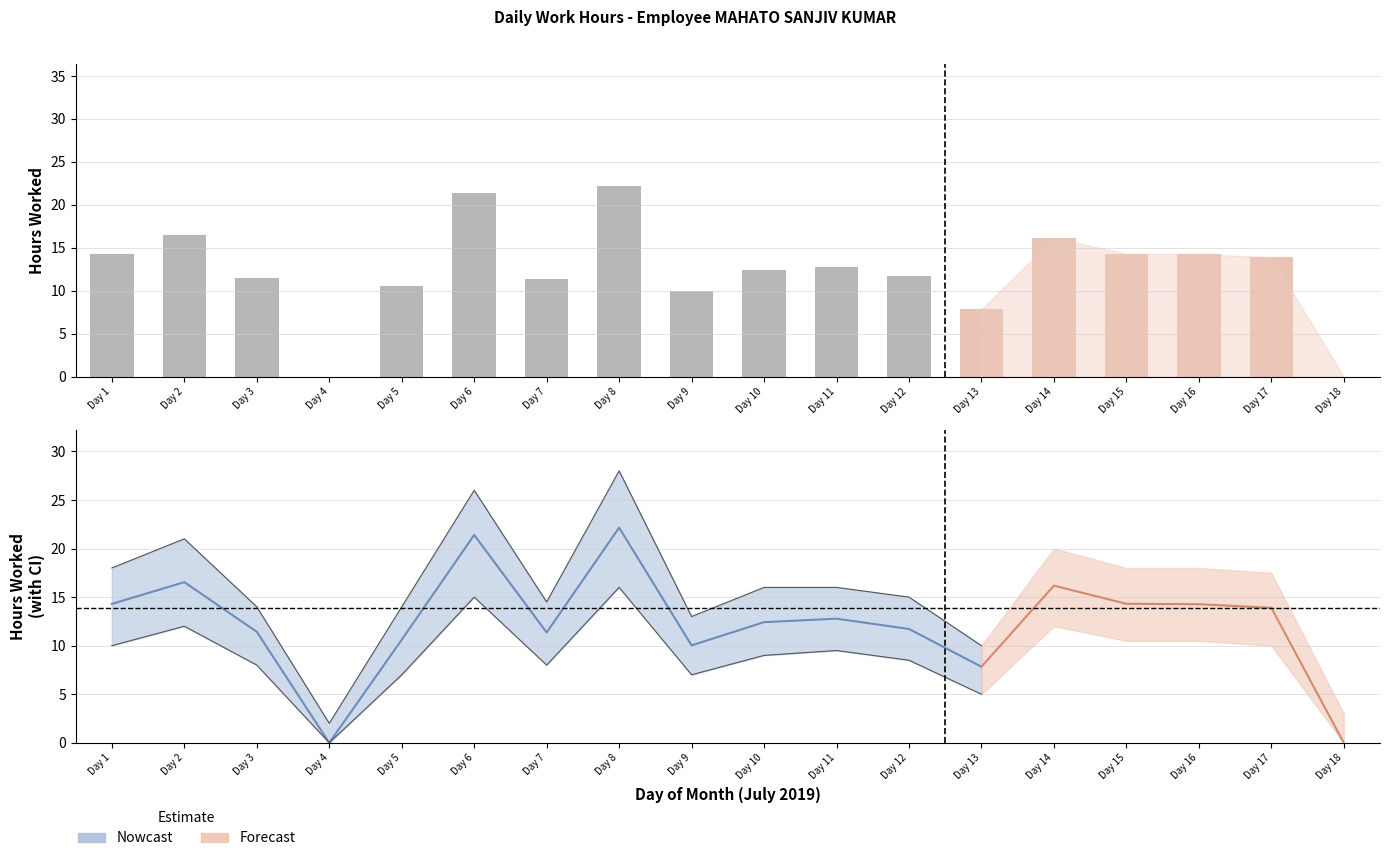

True or false: the data shows 21.4 at 6.

True